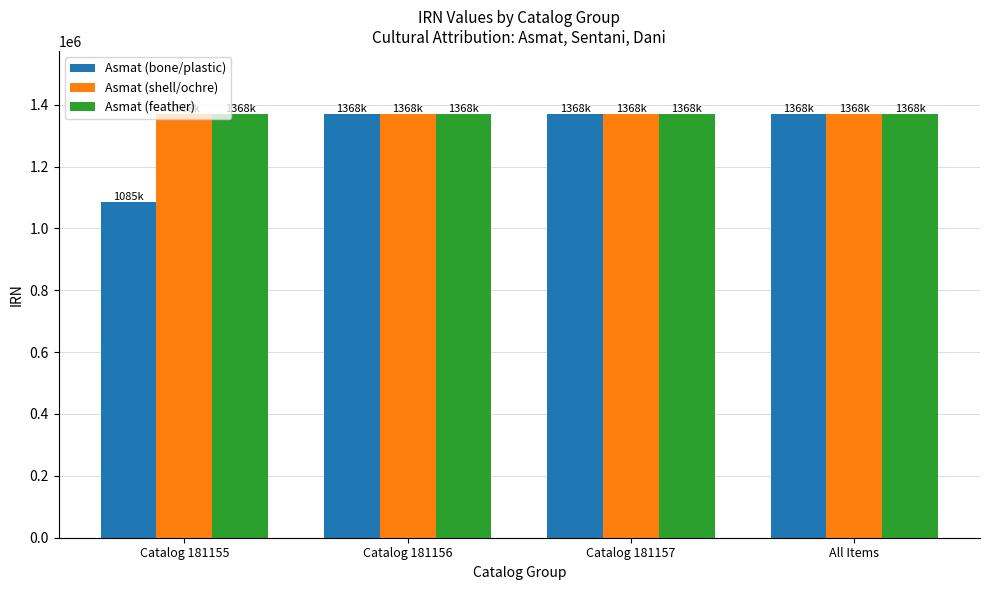

True or false: Asmat (bone/plastic) has a value of 774889 at Catalog 181156.

False